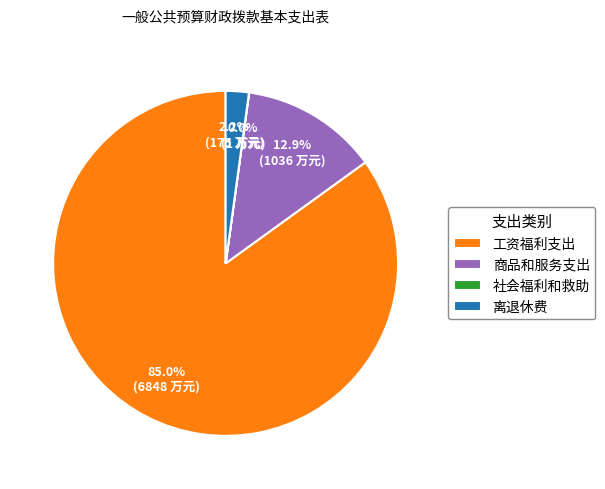

Is there any slice that represents more than half of the pie?

Yes